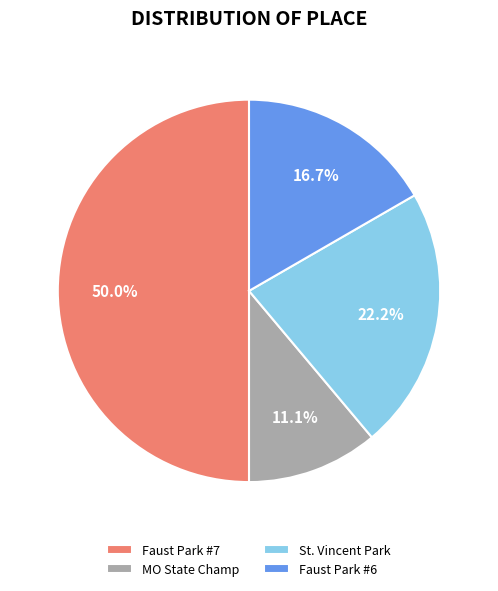

Count the number of slices in the pie.

4